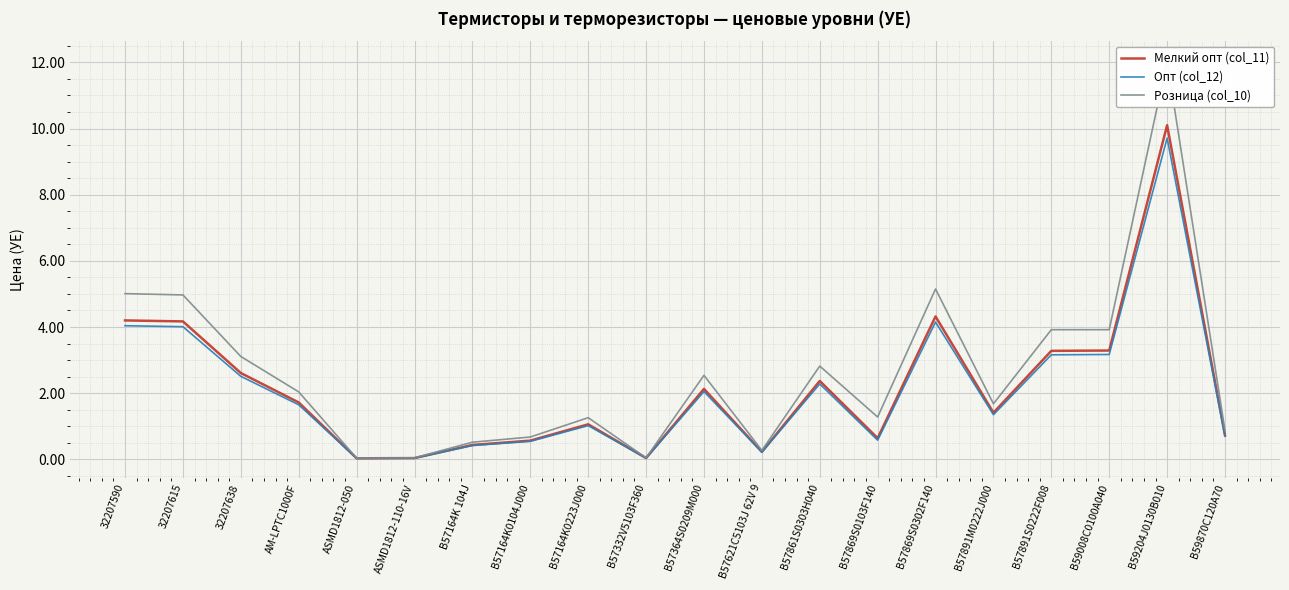

What is the label of the 20th point from the right?

32207590